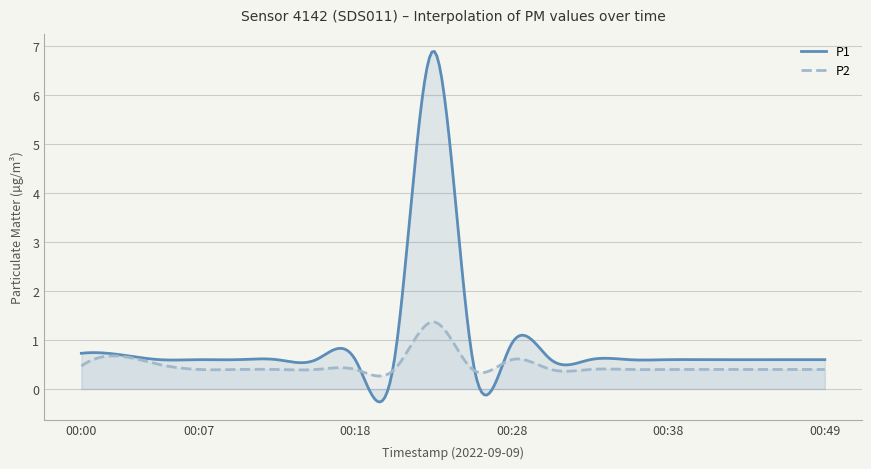

Count the P2 values in the range 0 to 1.

19